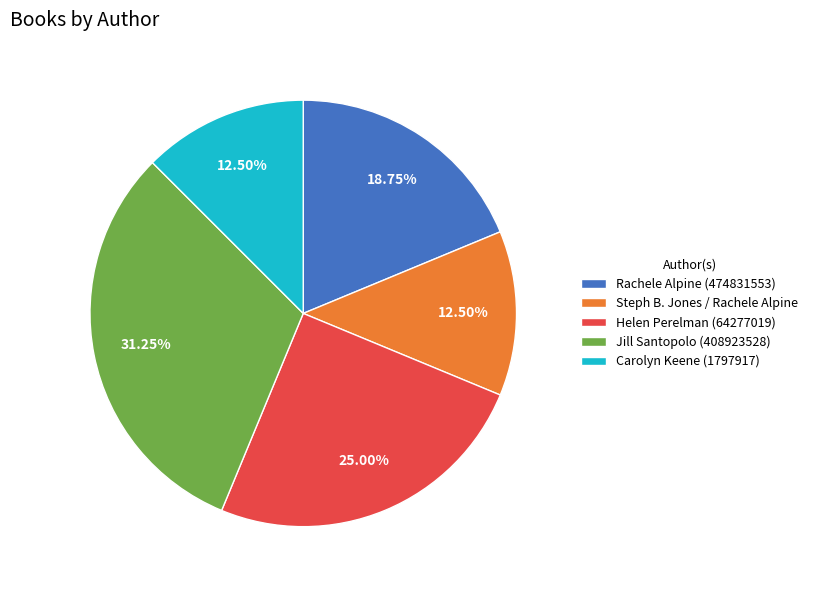

Does Carolyn Keene (1797917) account for over 50% of the chart?

No